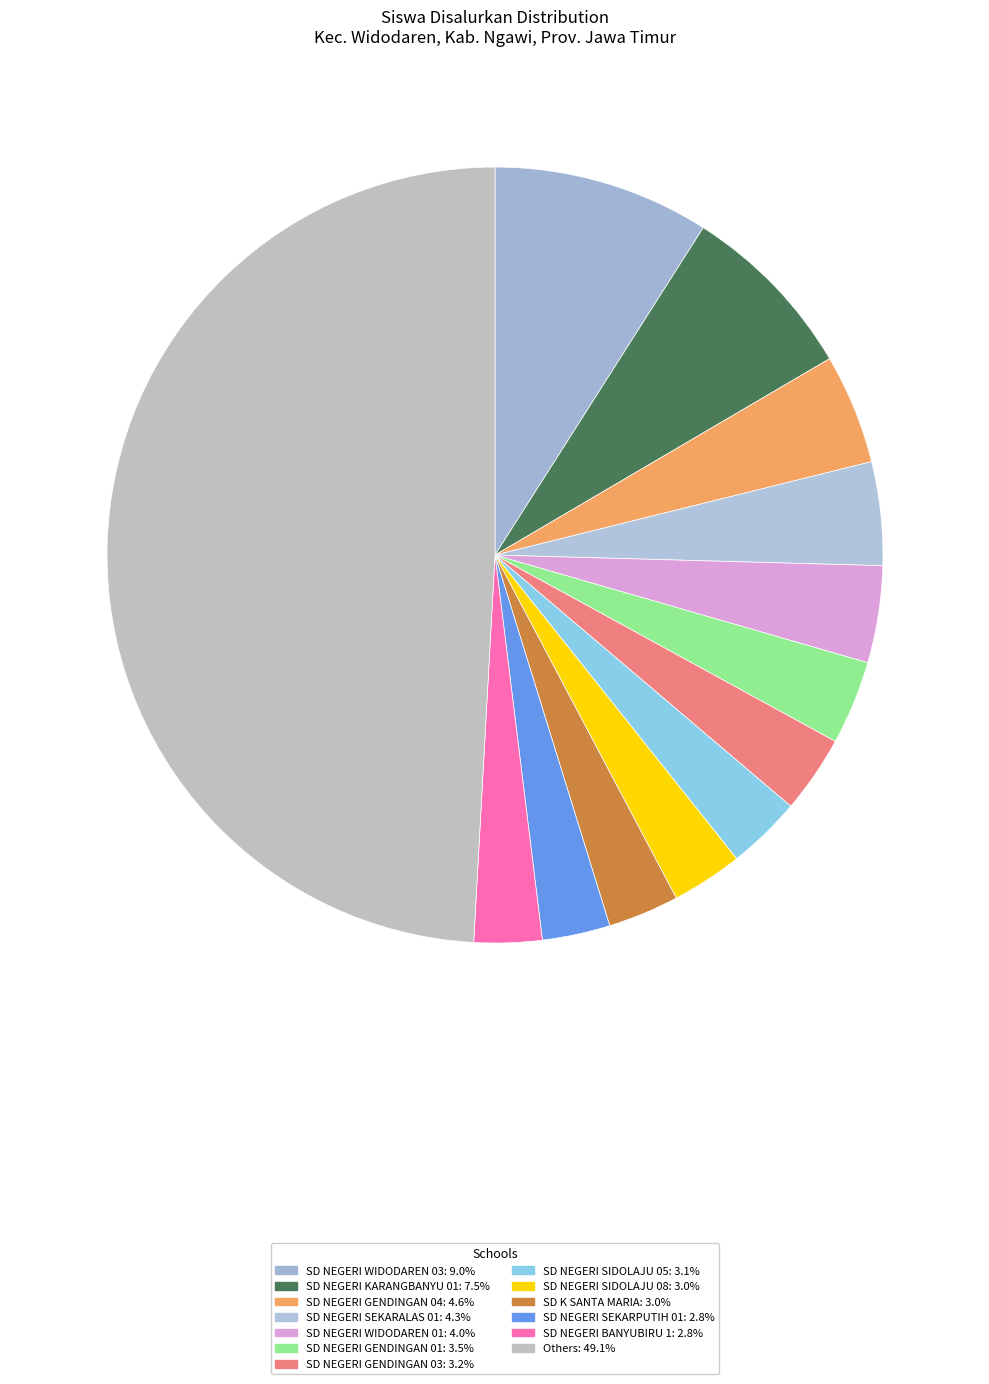

Count the number of slices in the pie.

13